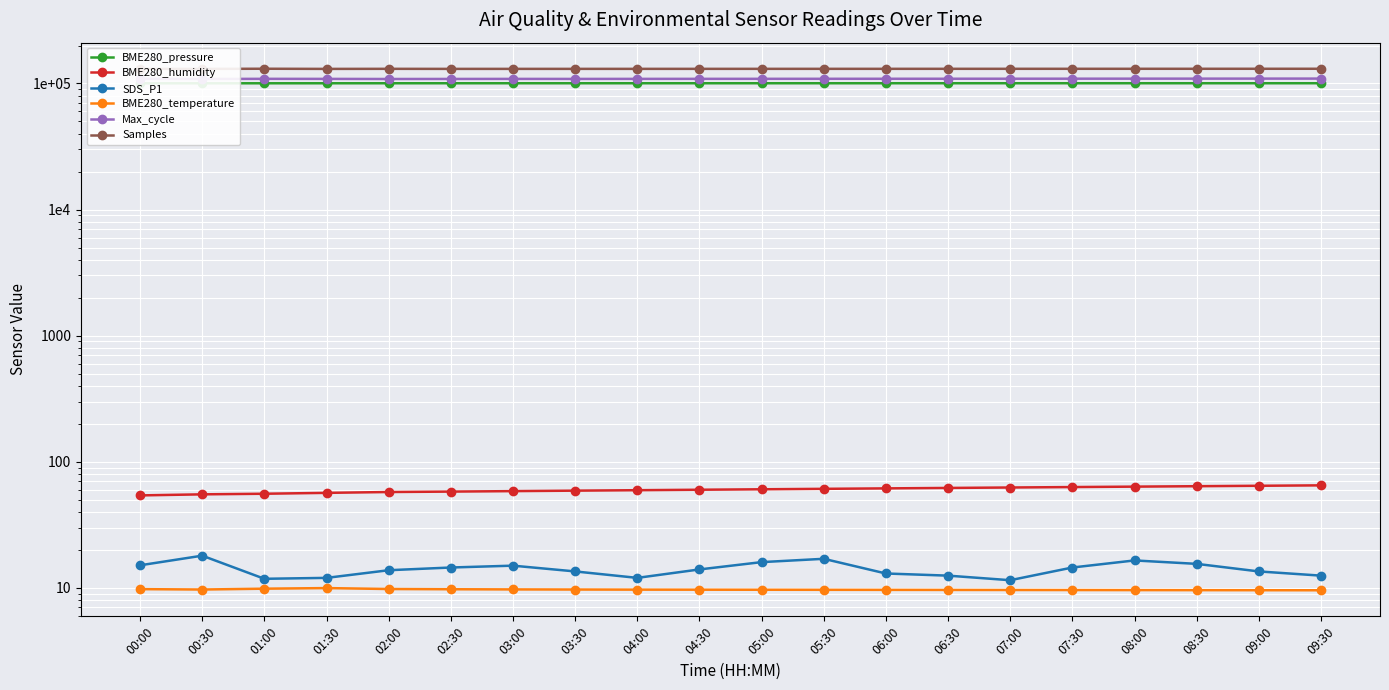

Which category has the highest value in the BME280_pressure series?

09:30